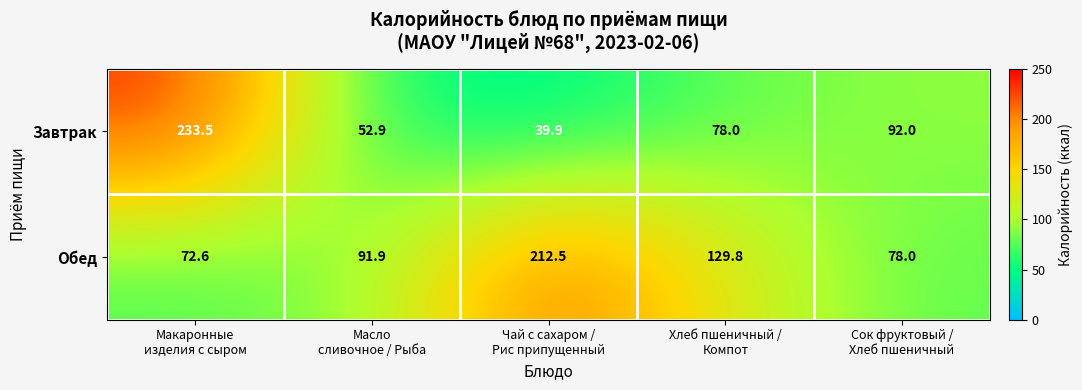

Which series has the widest spread of values?

Завтрак